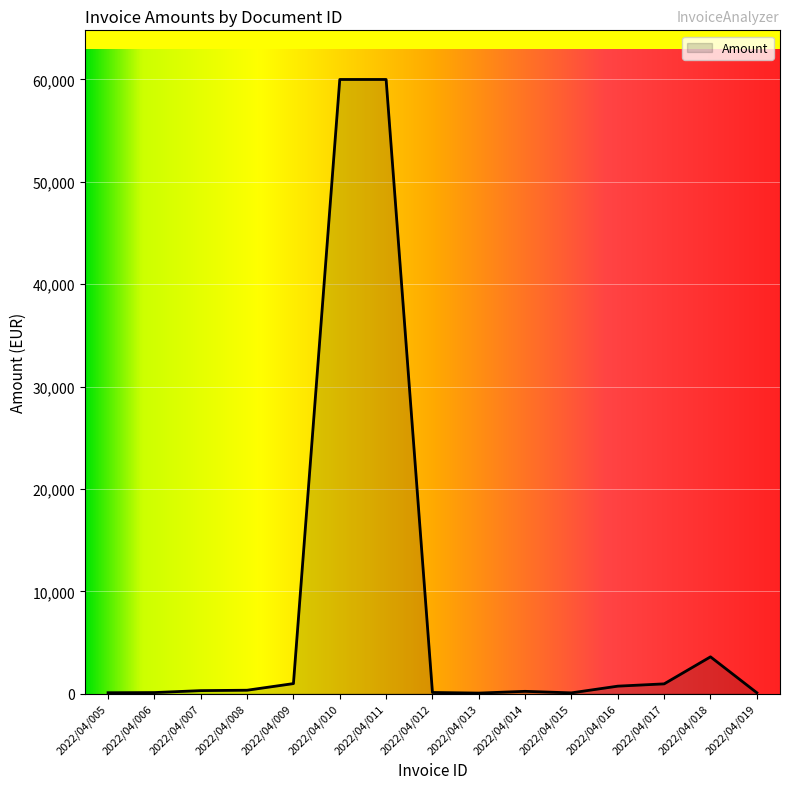

Where is the data nearest to the value 30029?

2022/04/018